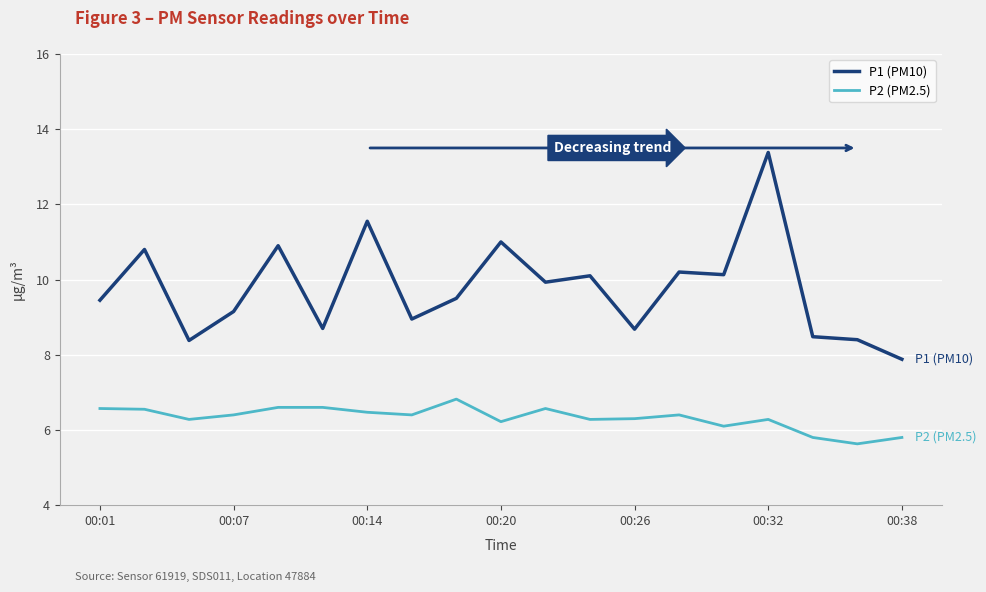

True or false: P2 (PM2.5) and P1 (PM10) intersect in this chart.

False